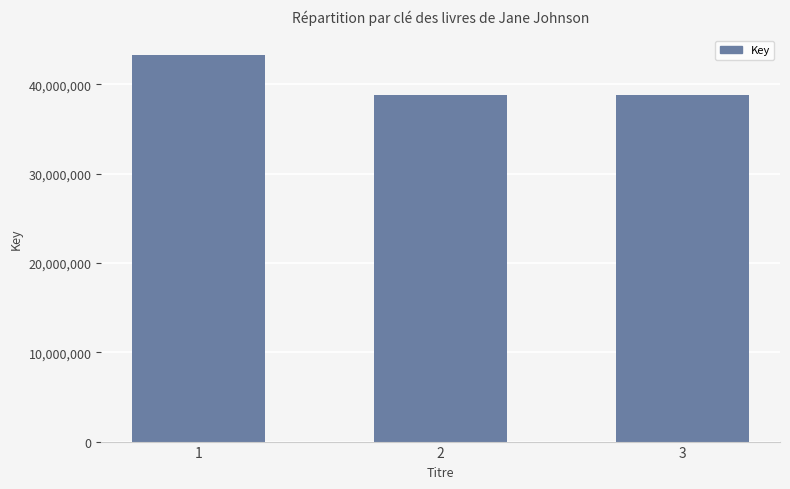

What is the smallest value displayed?

38813568